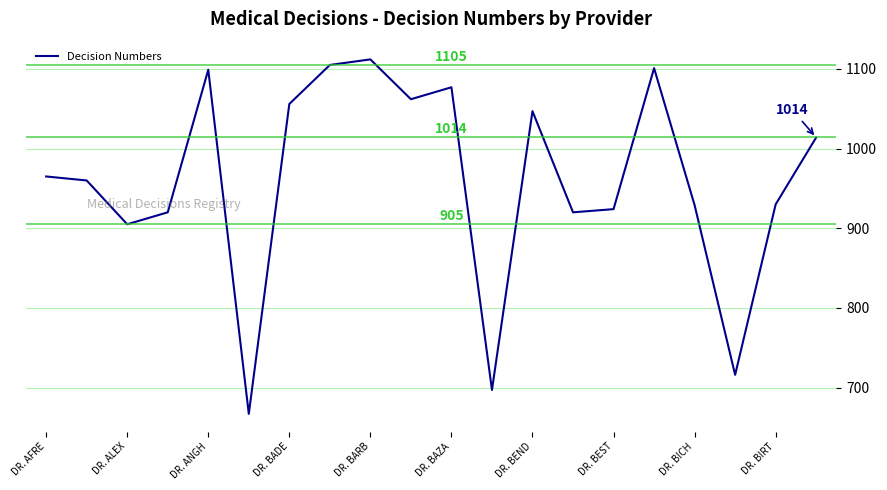

Does the chart display data point markers on the line(s)?

No